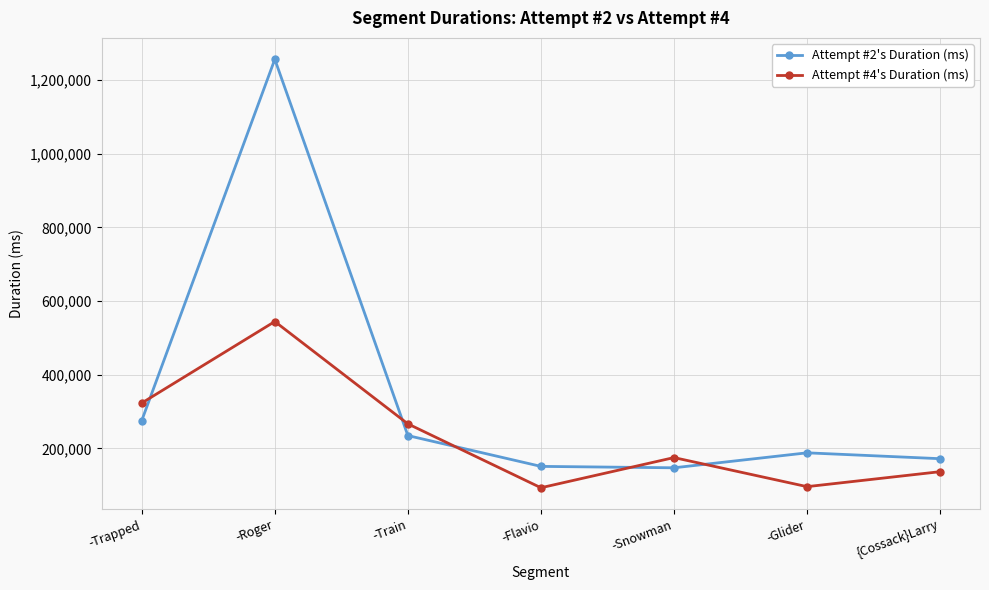

At which category is the sum across all series the highest?

-Roger